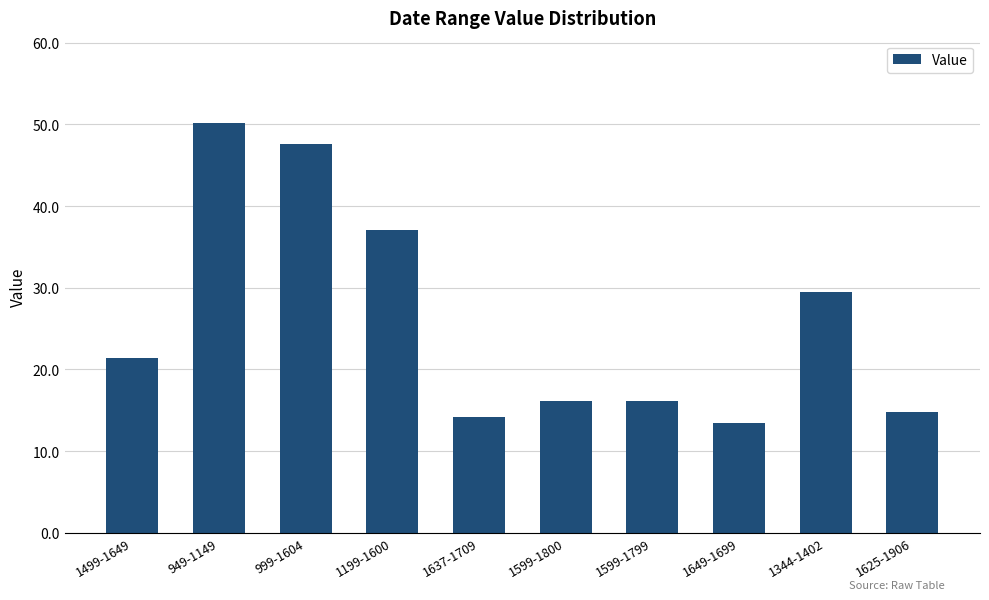

What is the average value?

26.0